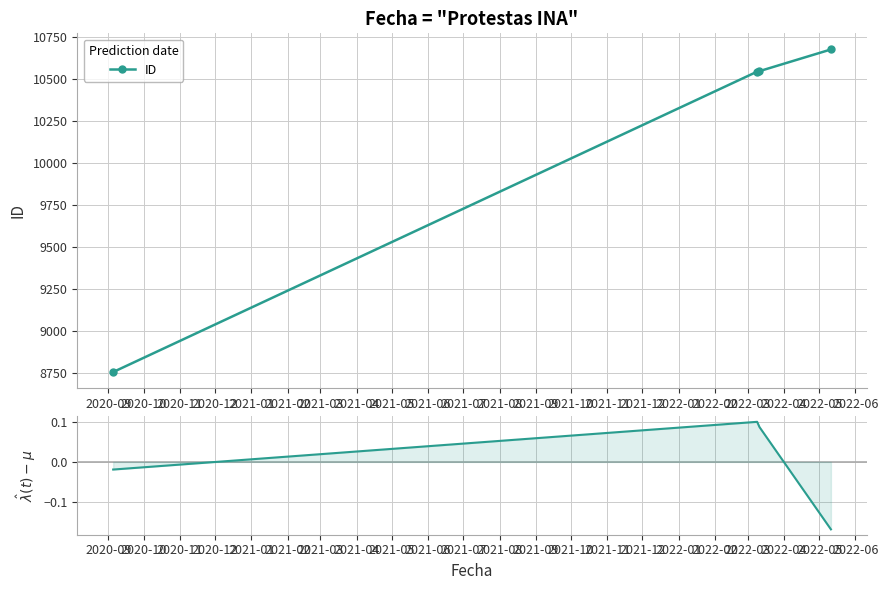

What is the value of the ID point at the 4th from the left?

10676